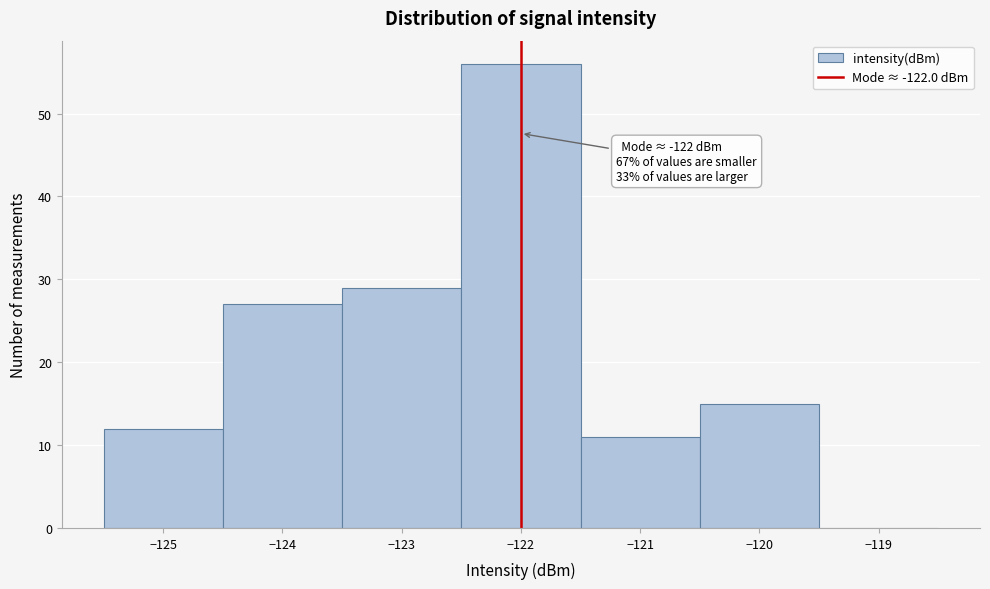

Which range on the x-axis has the tallest bar?

-122.5 to -121.5